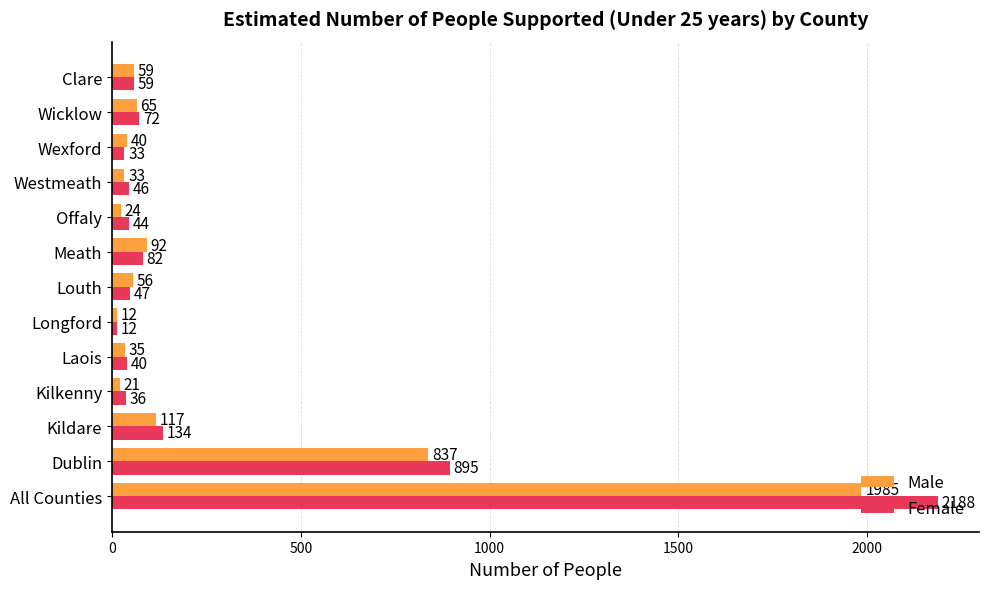

Is it true that Male equals 12 at Longford?

True